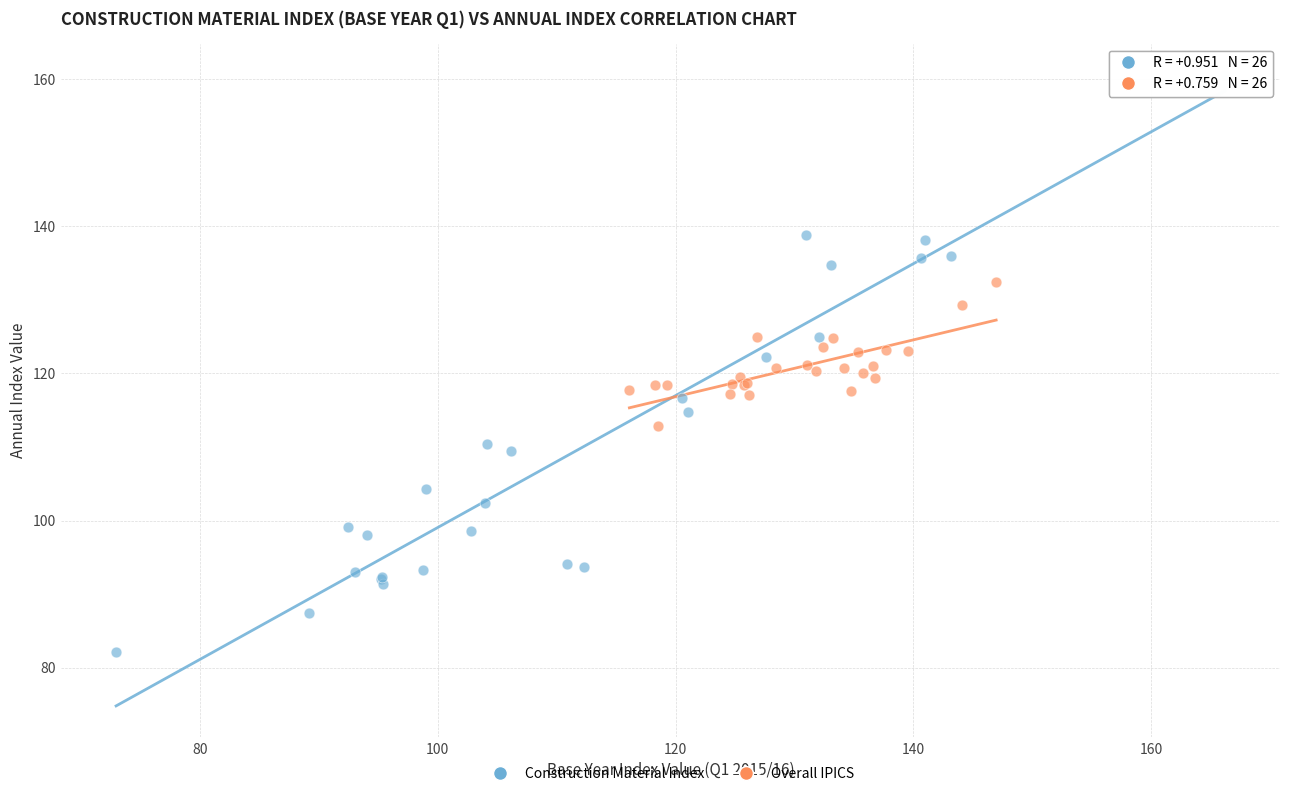

Which series has the largest Y range (max minus min)?

Construction Material Index